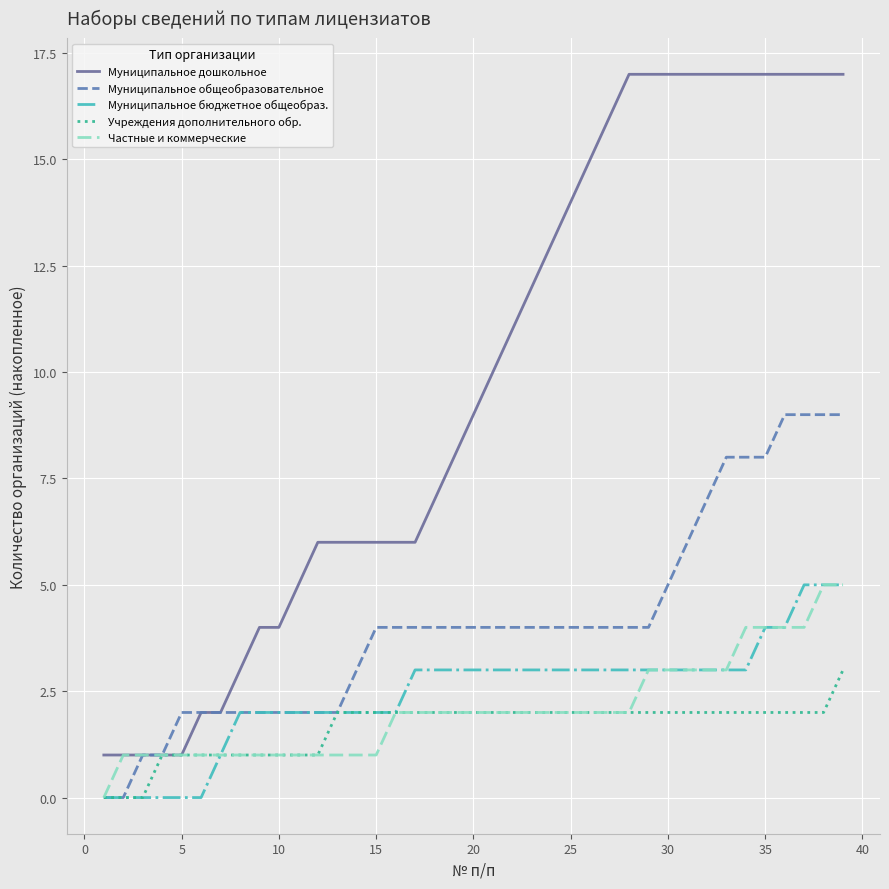

What is the maximum value for Муниципальное общеобразовательное?

9